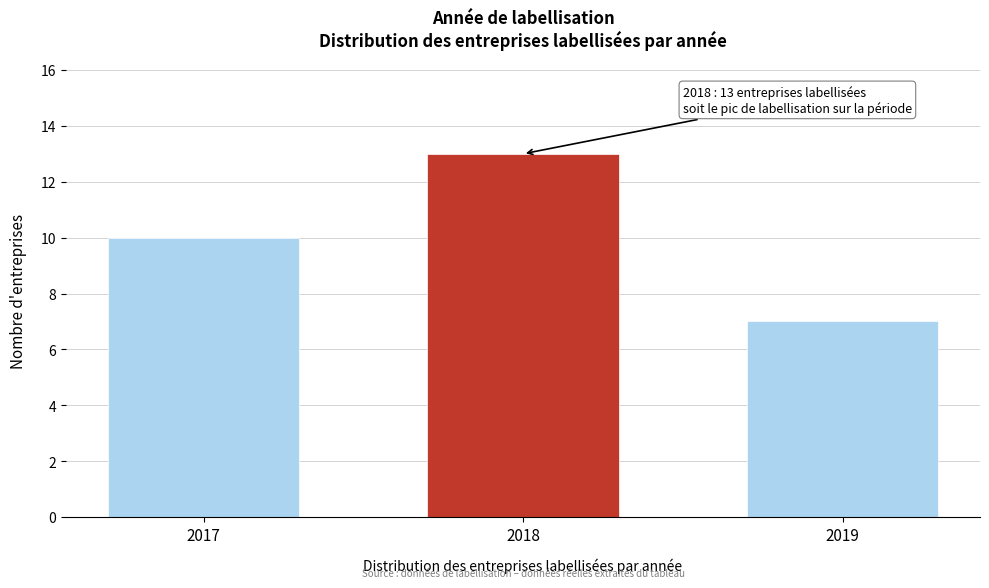

Reading left to right, what are all the values shown in this chart?

10	13	7